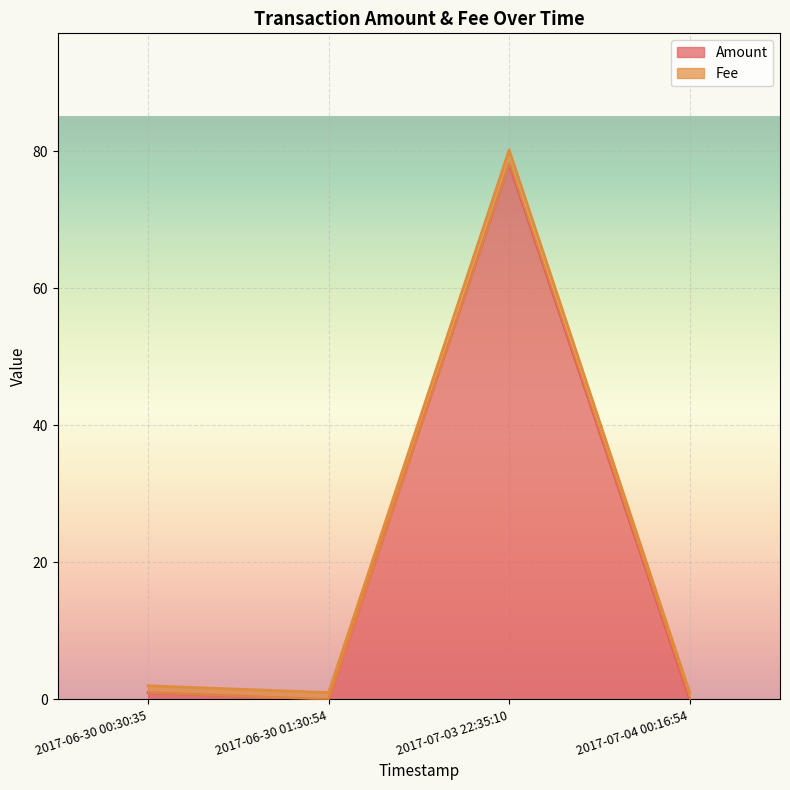

What is the spread (max minus min) of values at 2017-07-04 00:16:54?

1.0